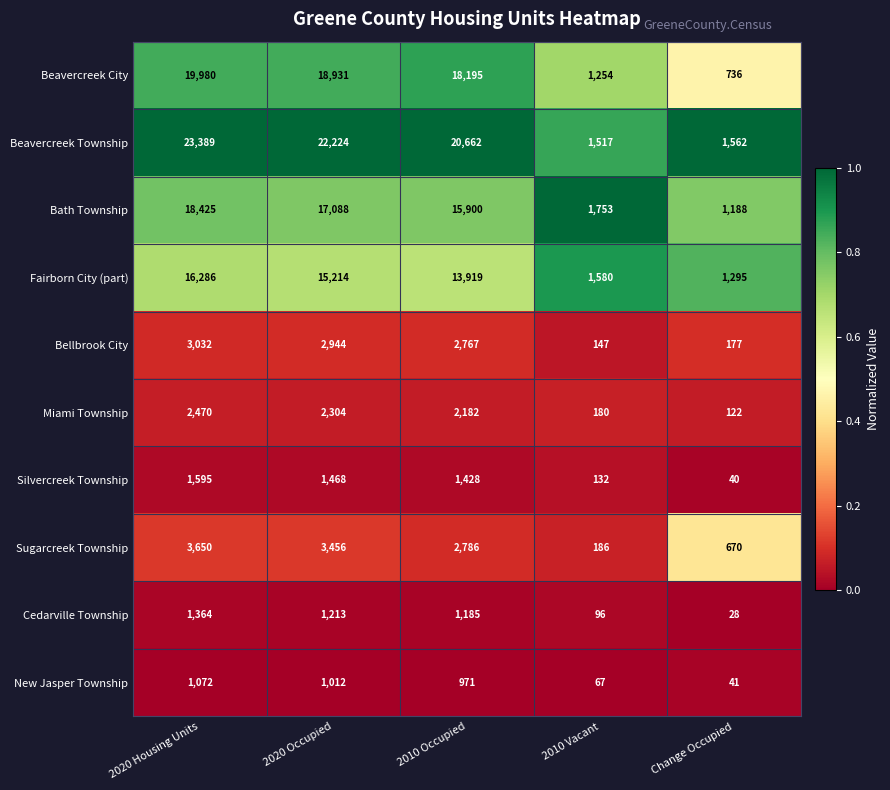

Which category has the highest value in the Cedarville Township series?

2020 Housing Units